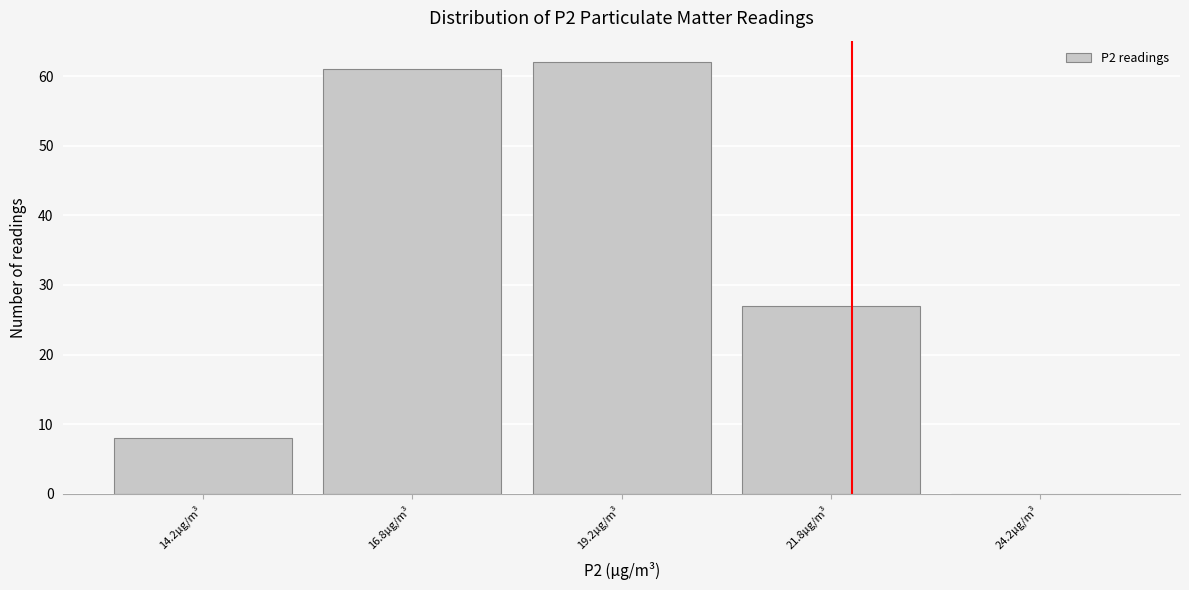

Reading left to right, list every bar in this chart as the range it spans on the x-axis followed by its height. The values are not printed on the chart, so give them approximately, as read against the axis.

13.0 to 15.5: 8
15.5 to 18.0: 61
18.0 to 20.5: 62
20.5 to 23.0: 27
23.0 to 25.5: 0